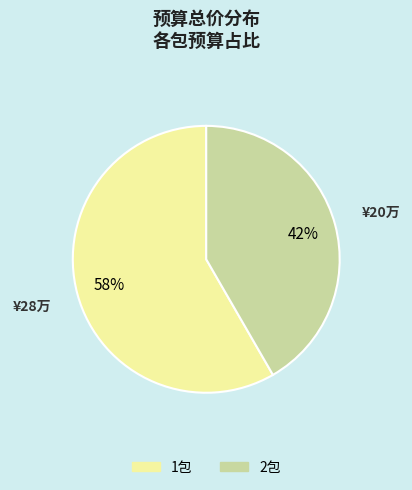

Does 2包 represent more than half of the total?

No